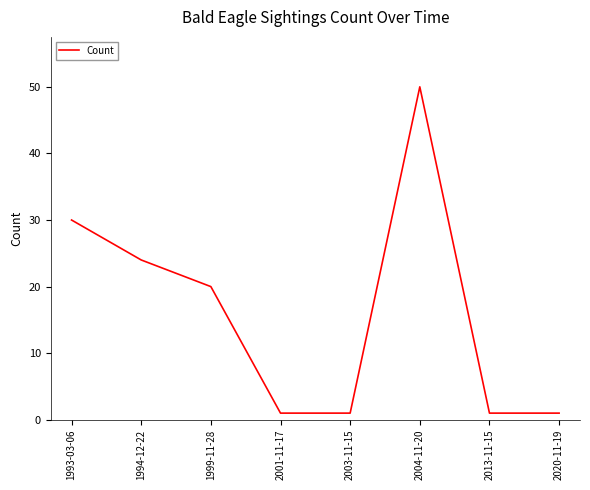

What is the difference between the maximum and minimum values?

49